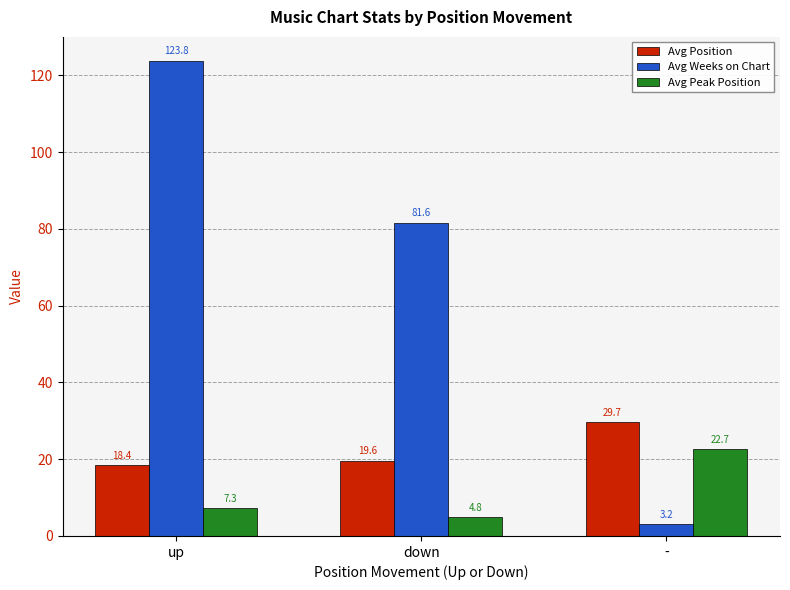

Which category has the highest value across all series?

up